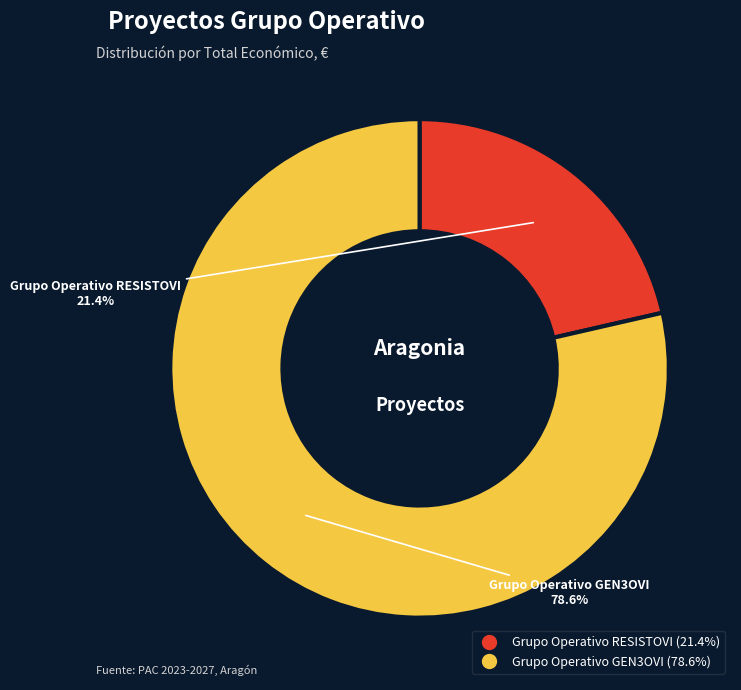

What percentage is NOT represented by Grupo Operativo RESISTOVI?

78.6%